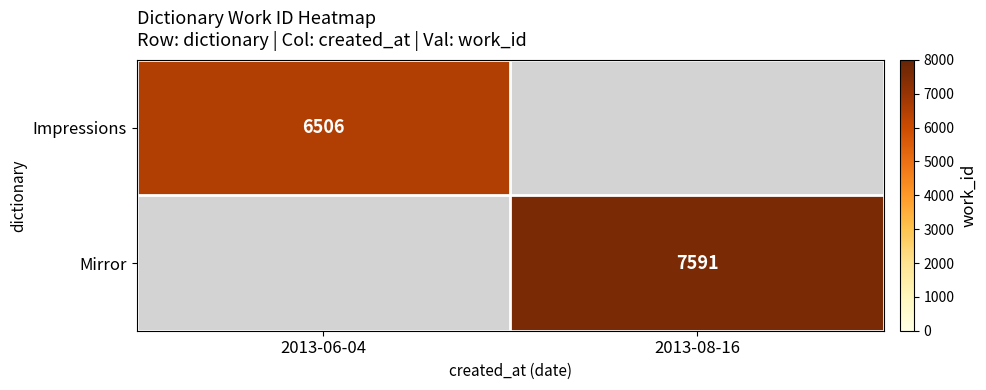

The value of Impressions at 2013-06-04 is 4308. True or false?

False